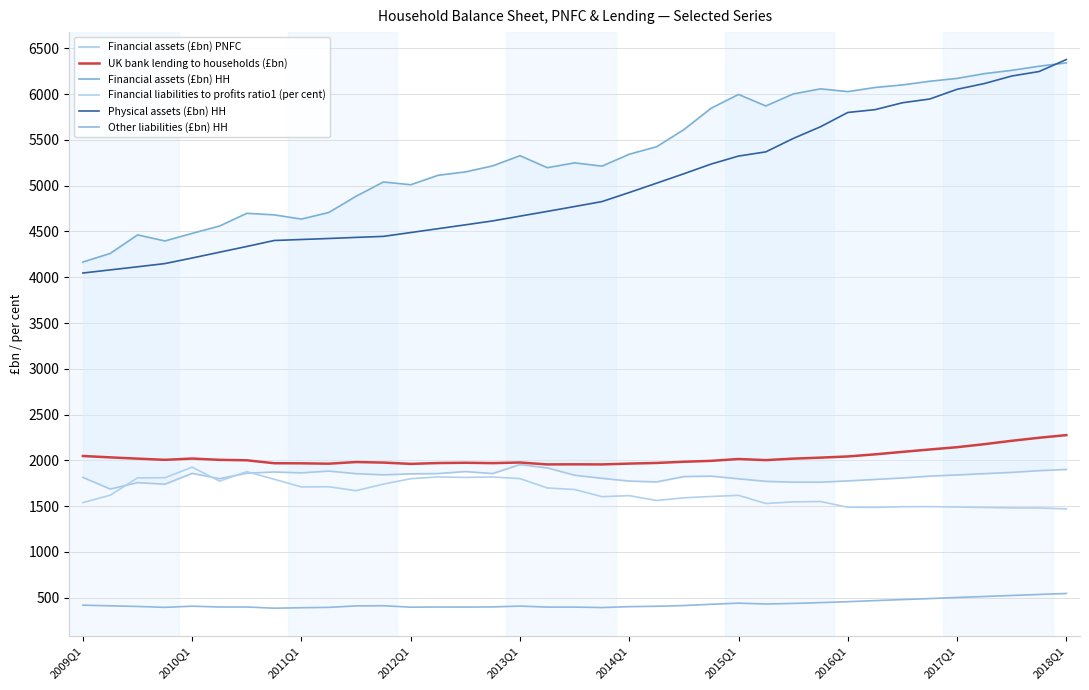

At how many categories does at least one series exceed 4794?

27